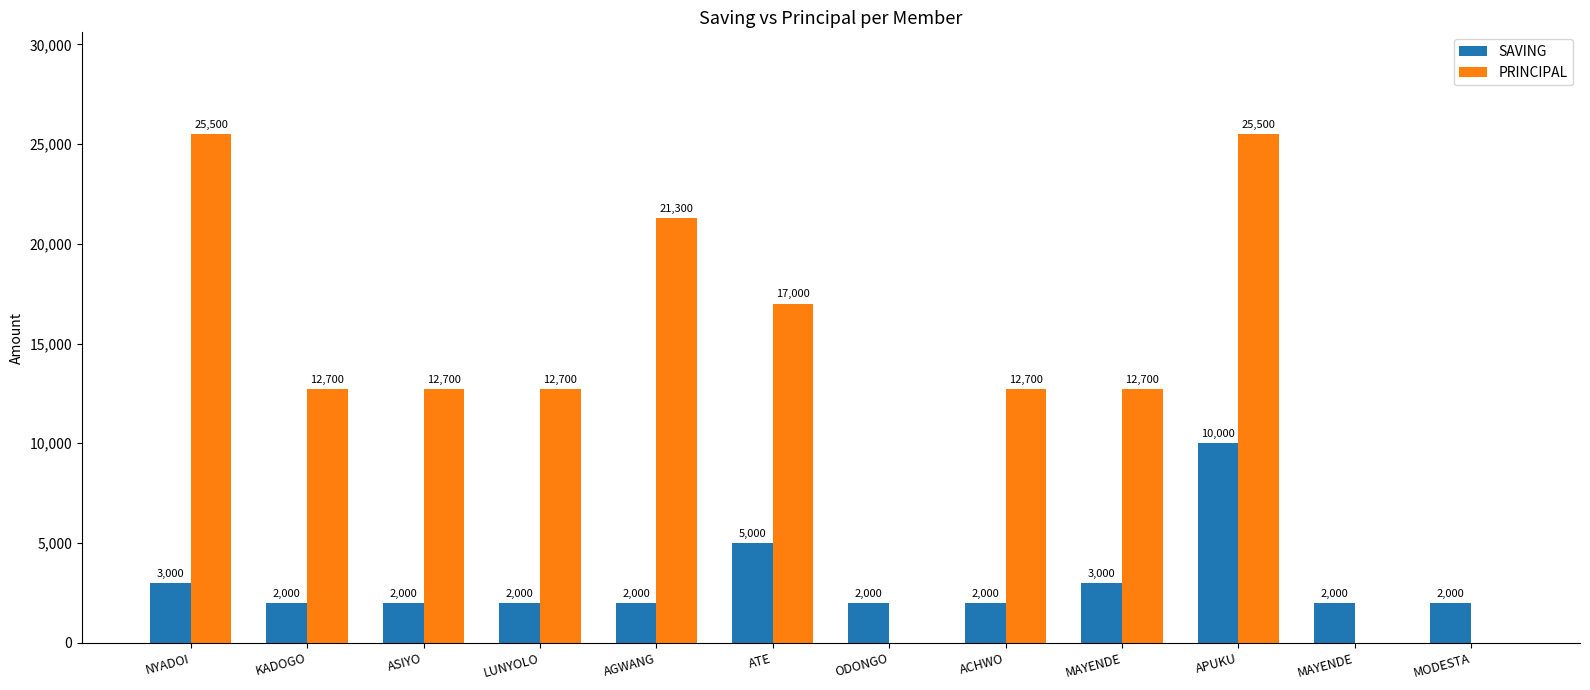

Which series has the largest range (max minus min)?

PRINCIPAL